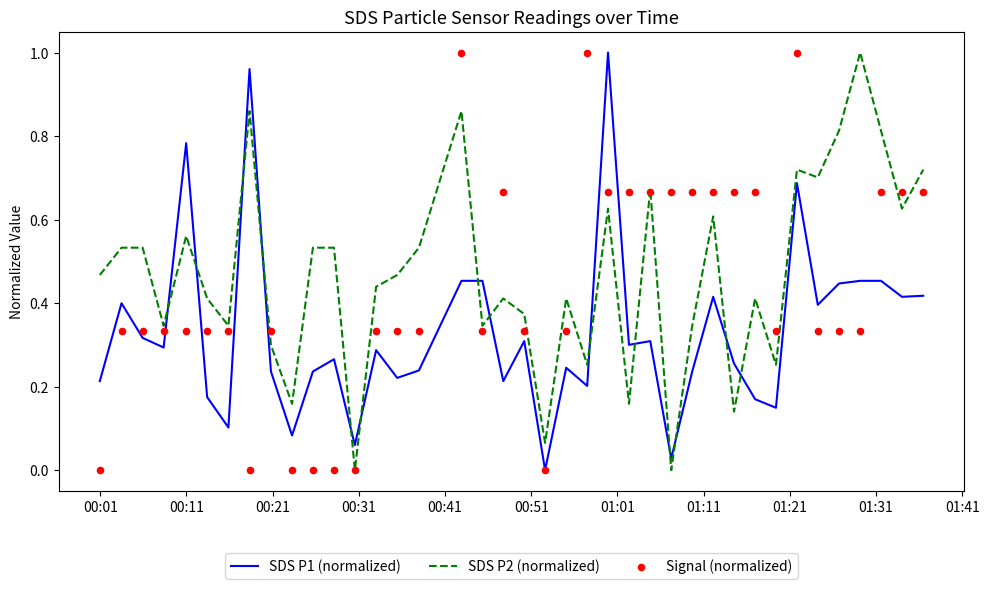

At how many categories does at least one series exceed 0?

39